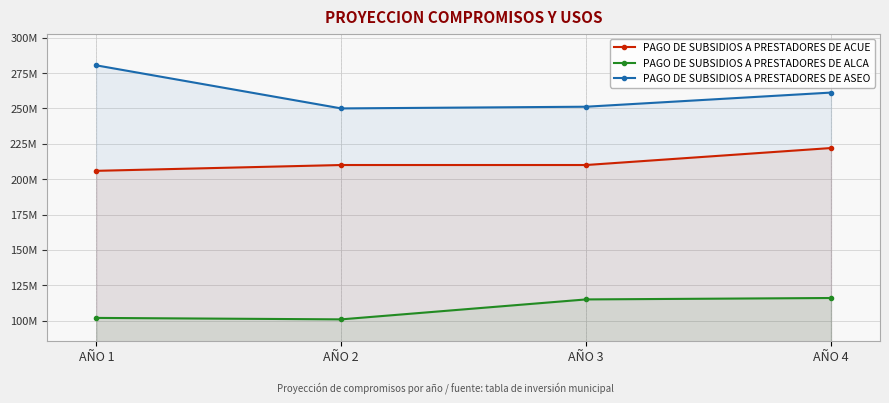

Which series changed the most between AÑO 1 and AÑO 3?

PAGO DE SUBSIDIOS A PRESTADORES DE ASEO